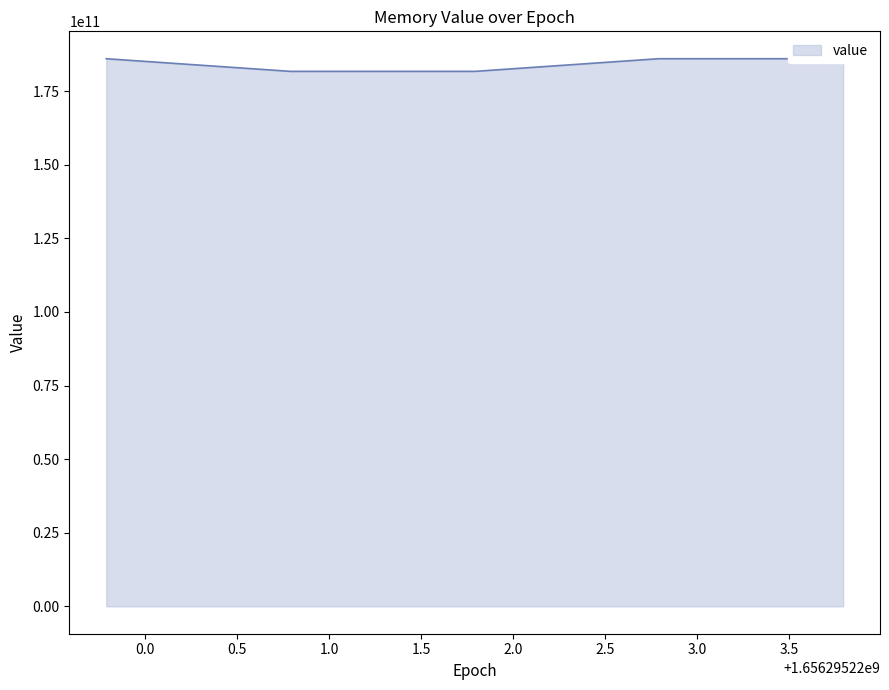

What is the average value?

184265952461